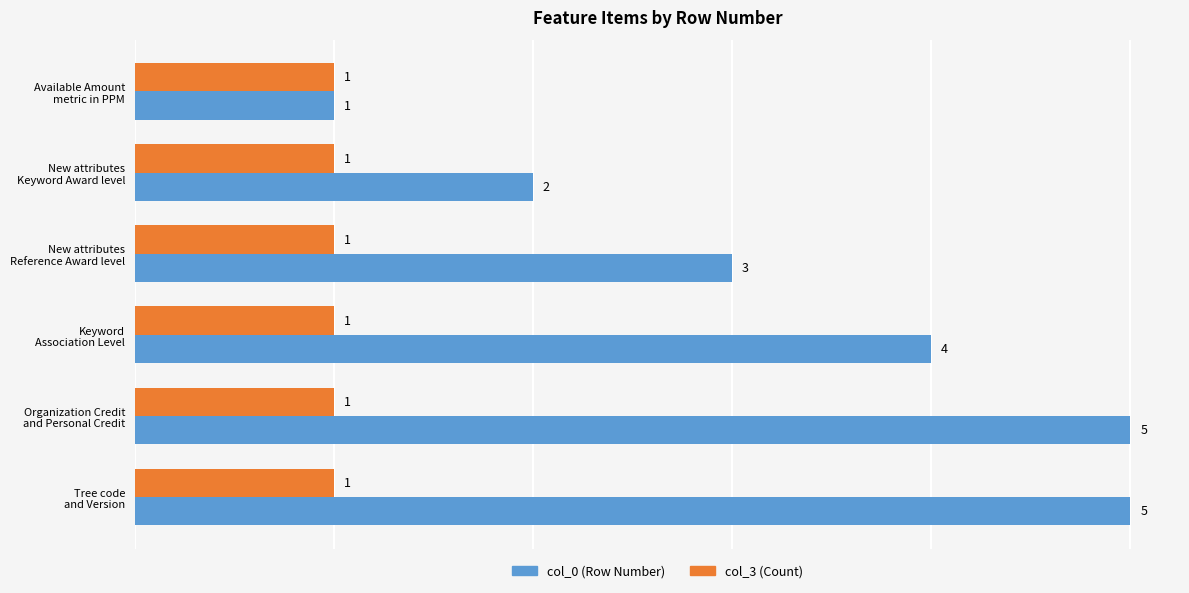

List the series in order of their peak value, lowest first.

col_3 (Count), col_0 (Row Number)